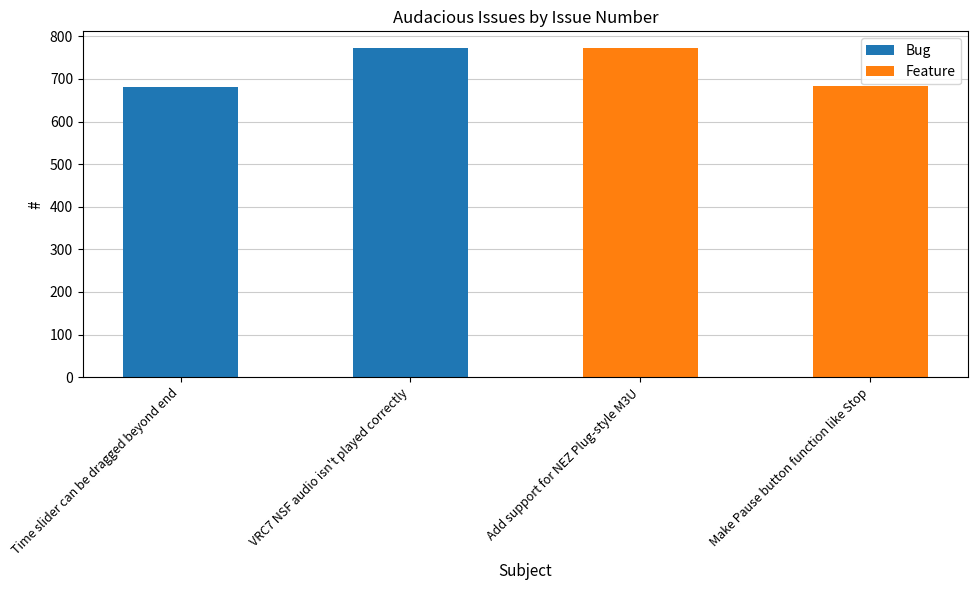

At how many categories does at least one series exceed 97?

4